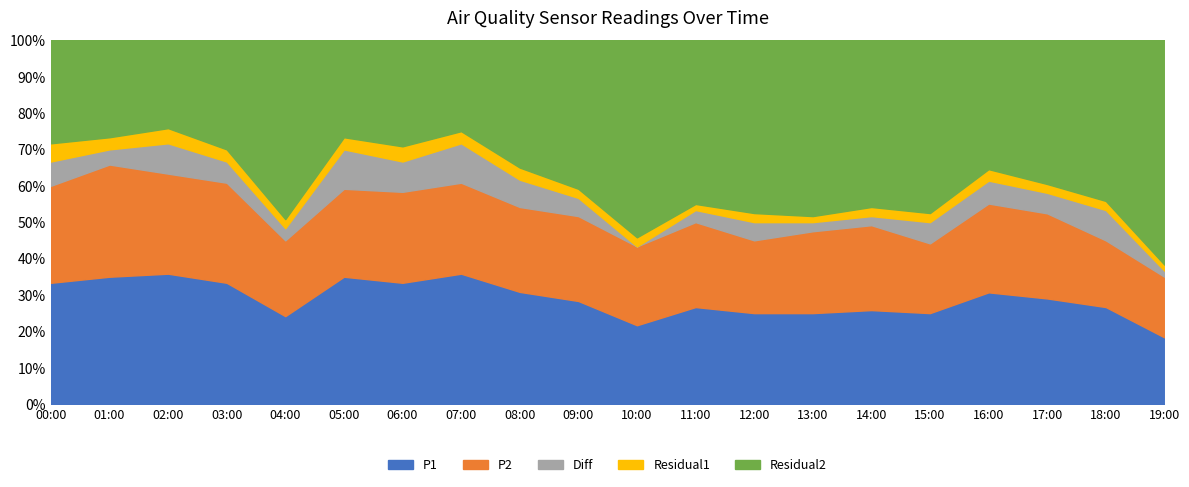

At which label does P1 first exceed 9?

00:00